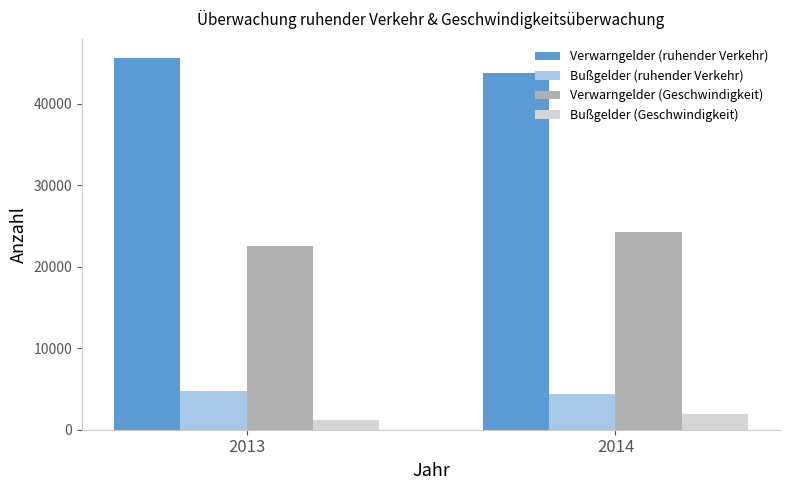

Reading left to right, transcribe all the data shown in this chart.

Verwarngelder (ruhender Verkehr): 2013=45663	2014=43786
Bußgelder (ruhender Verkehr): 2013=4711	2014=4337
Verwarngelder (Geschwindigkeit): 2013=22586	2014=24318
Bußgelder (Geschwindigkeit): 2013=1185	2014=1959